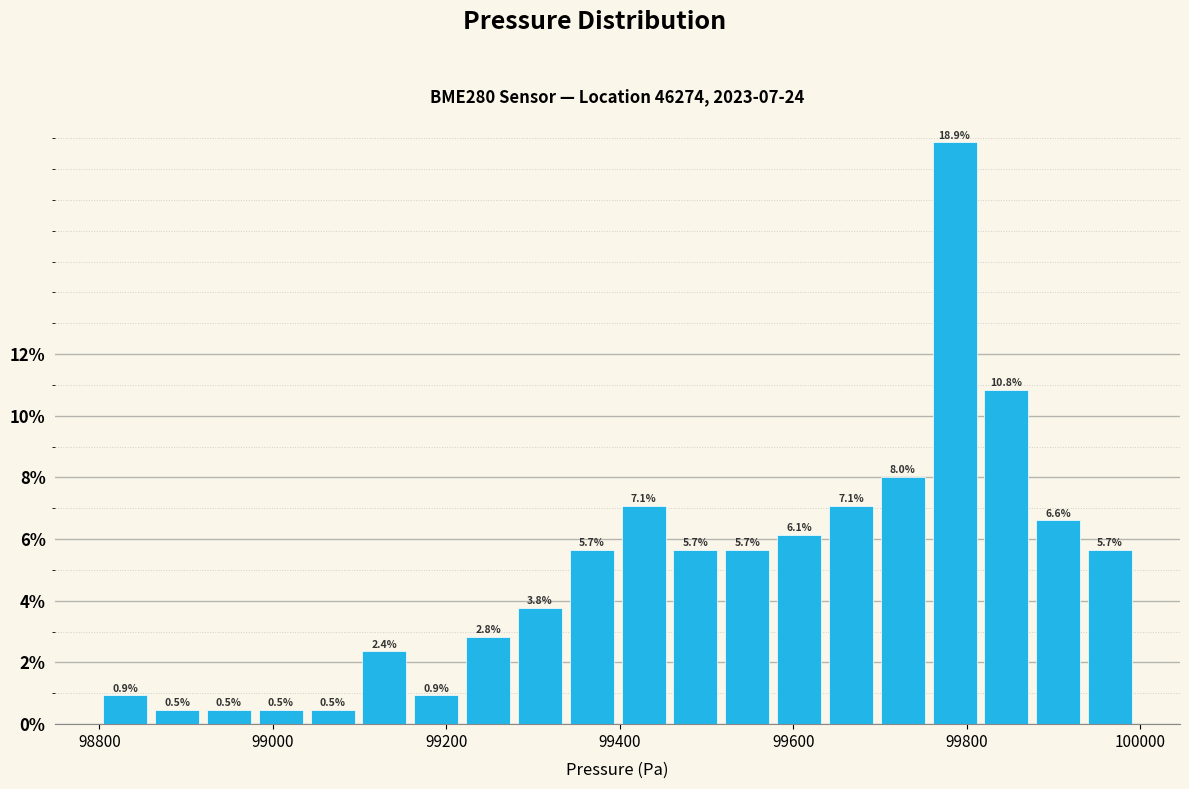

Read against the x-axis, roughly where is the centre of the tallest bar?

99780